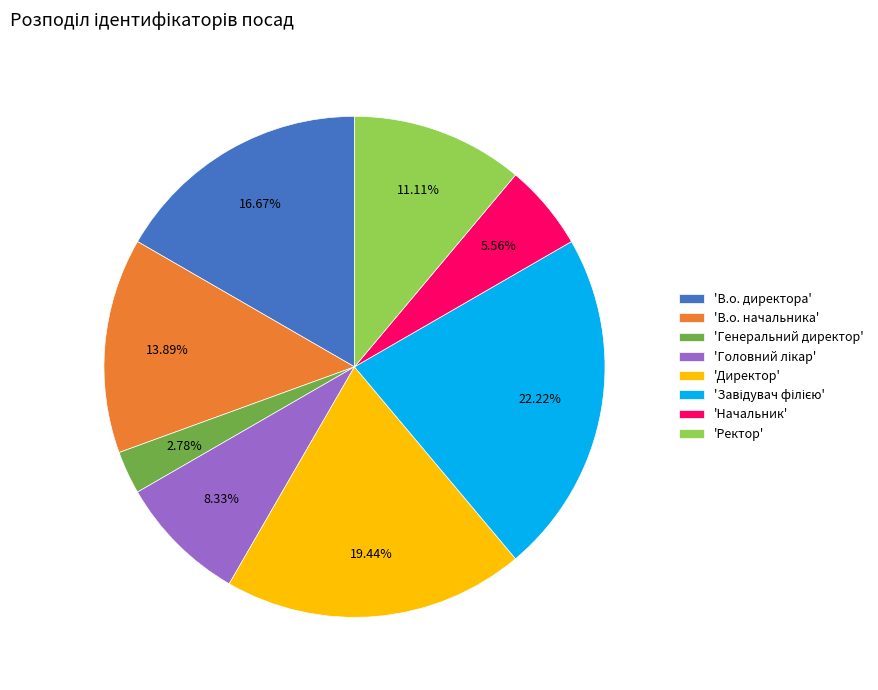

Do 'В.о. начальника' and 'В.о. директора' together represent more than half of the pie?

No